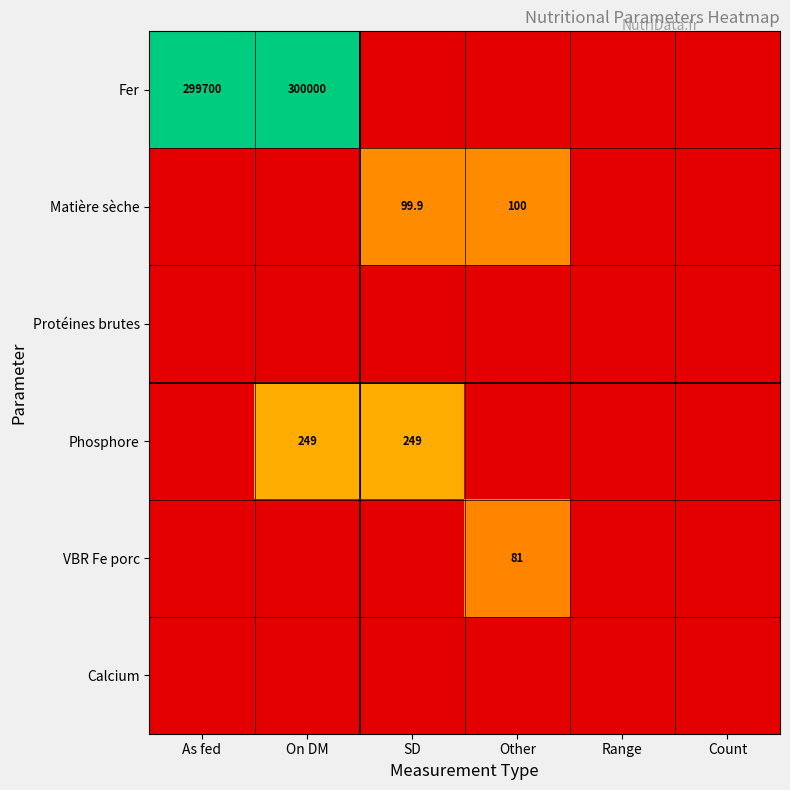

True or false: Matière sèche has a value of 143.8 at Other.

False